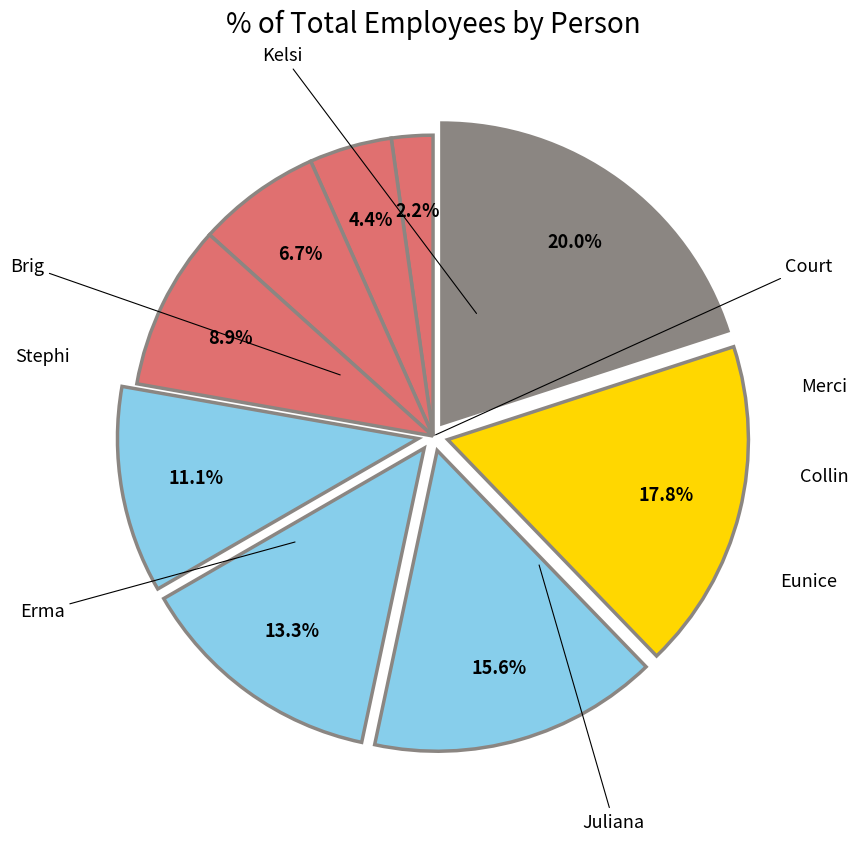

How many slices are in this pie chart?

9